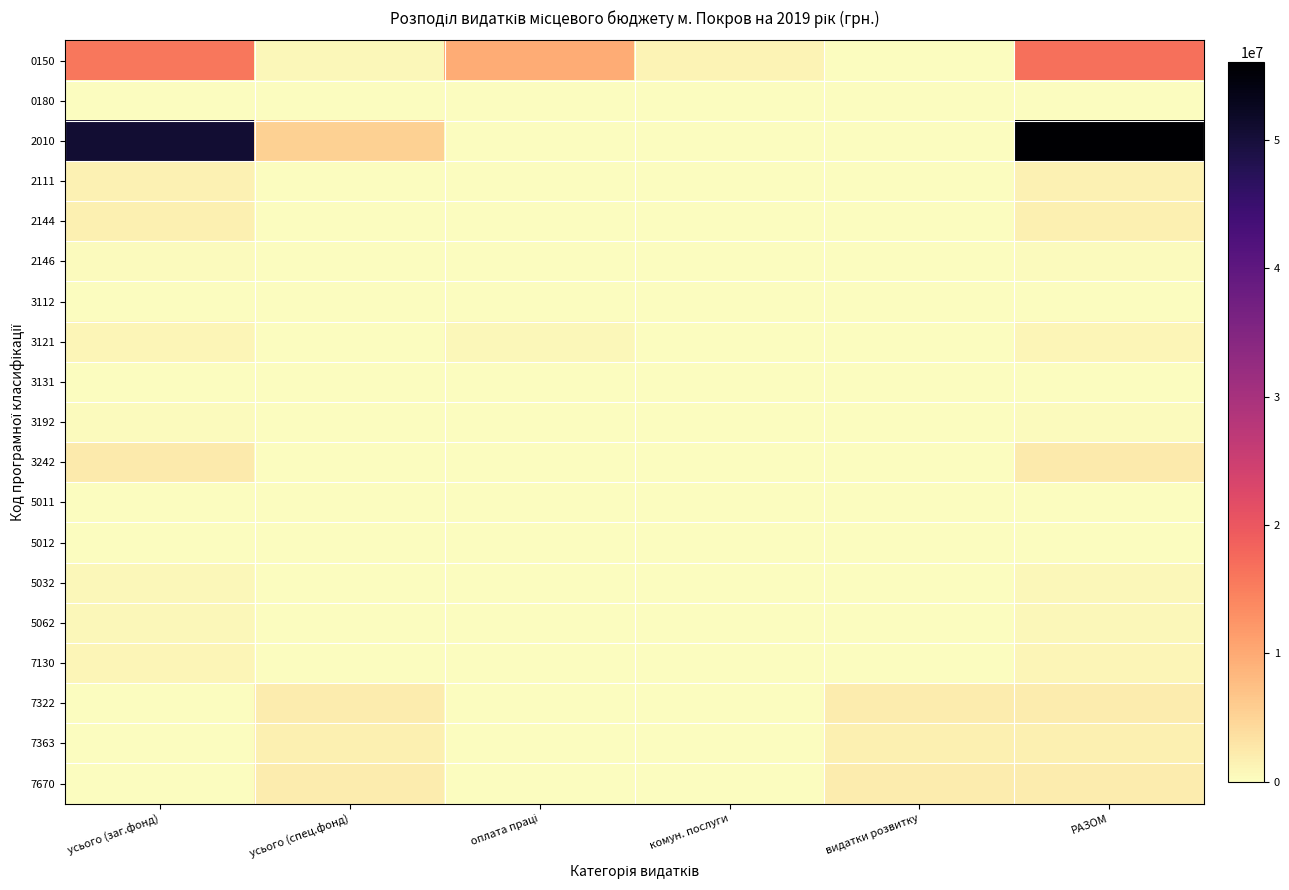

Which series has the widest spread of values?

2010